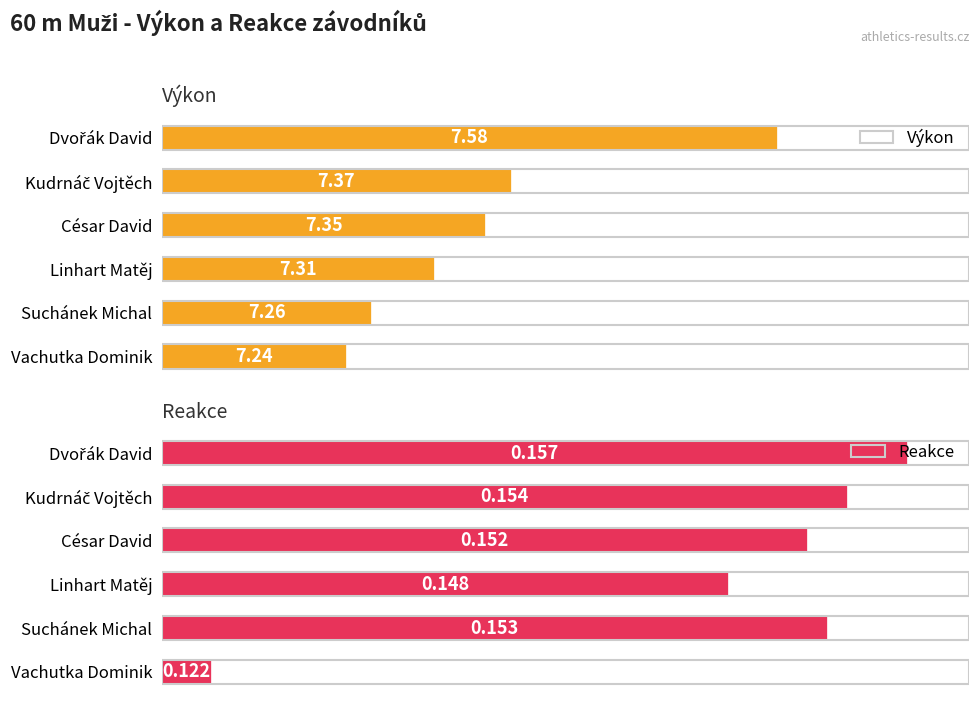

Does the chart contain any negative values?

No